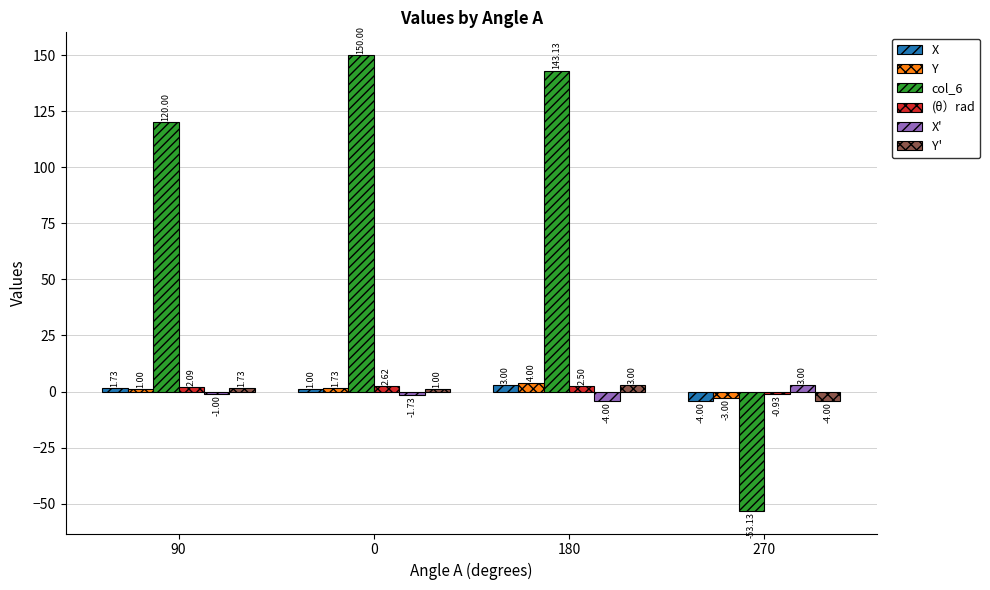

Which label corresponds to the smallest value in the chart?

270